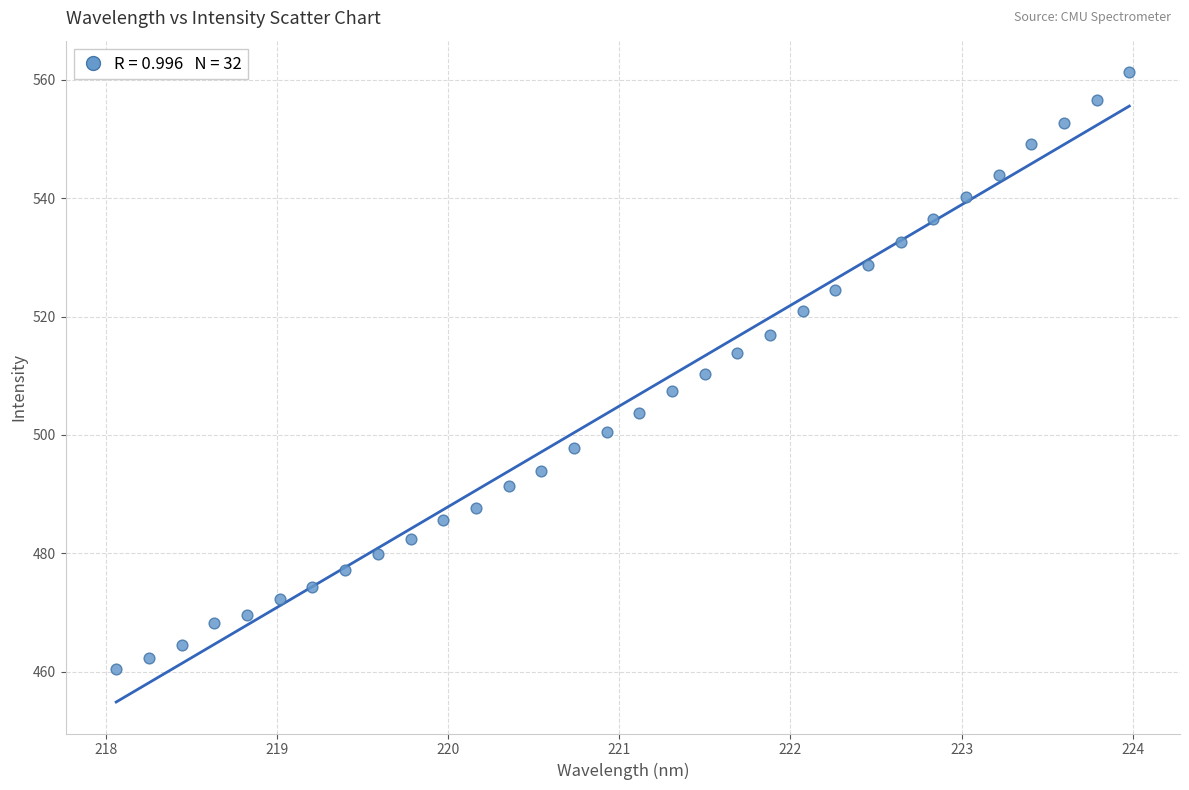

What is the range of X values (max minus min)?

5.9